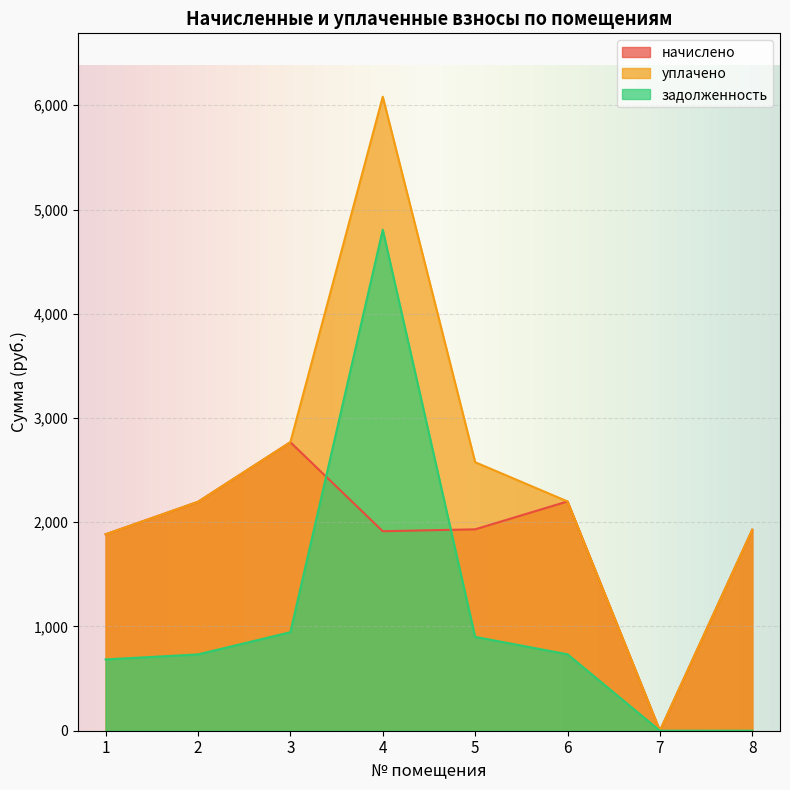

Is it true that начислено equals 789.1 at 3?

False